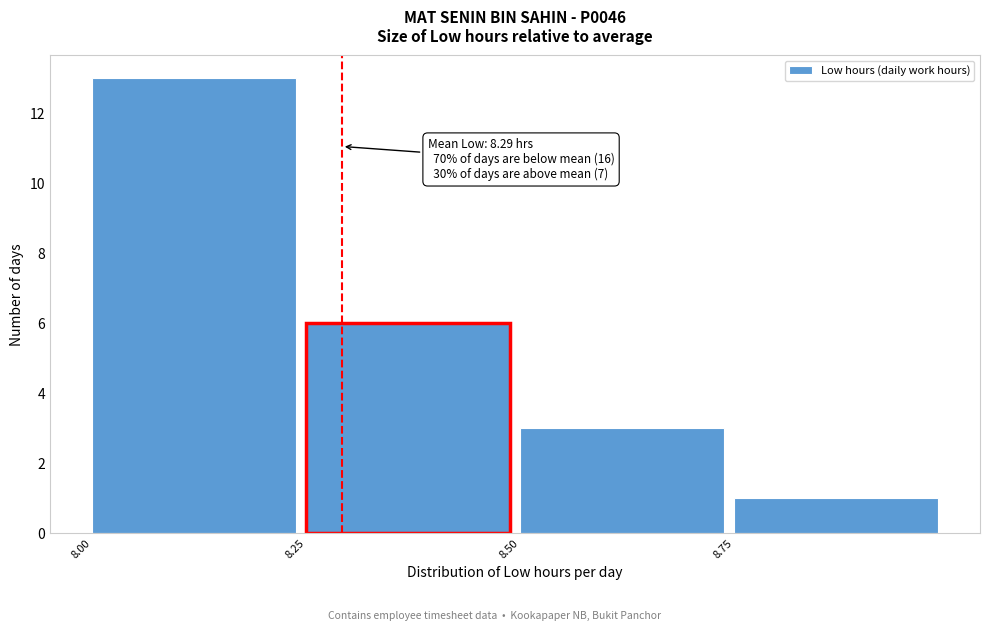

Over which range of the x-axis is the bar tallest?

8.00 to 8.25